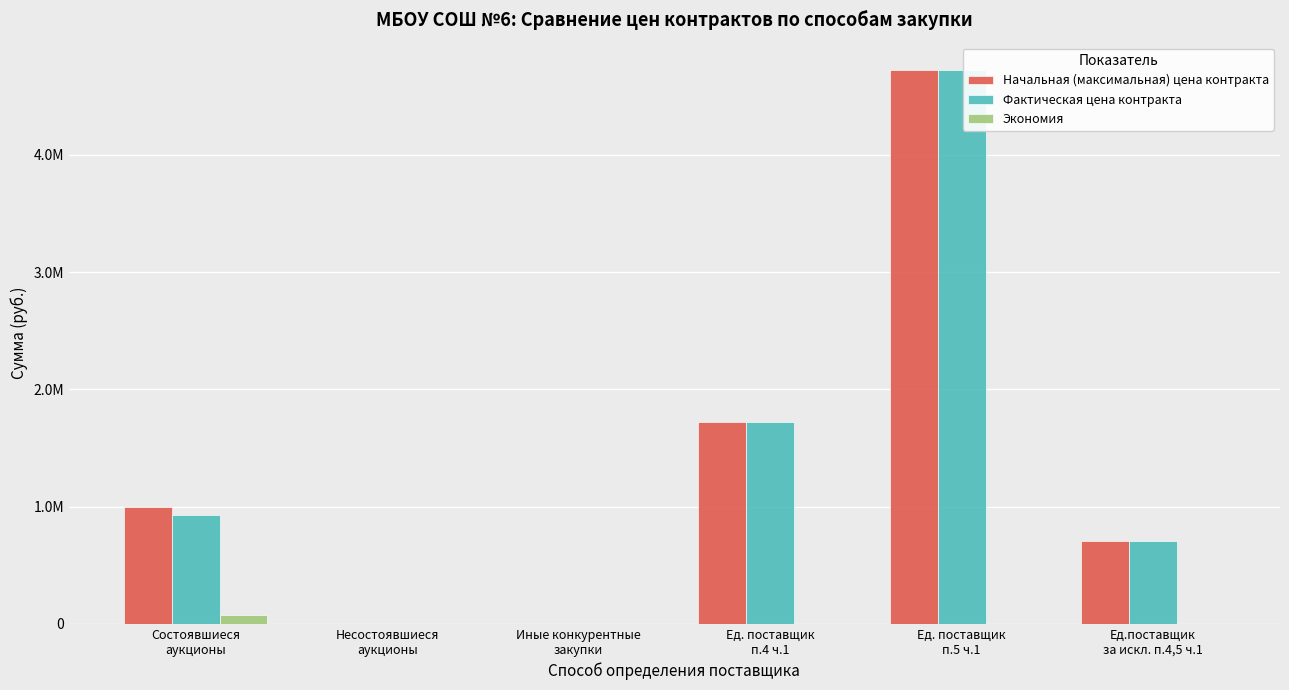

Is the value of Фактическая цена контракта at Ед.поставщик
за искл. п.4,5 ч.1 greater than the value of Начальная (максимальная) цена контракта at Ед. поставщик
п.5 ч.1?

No